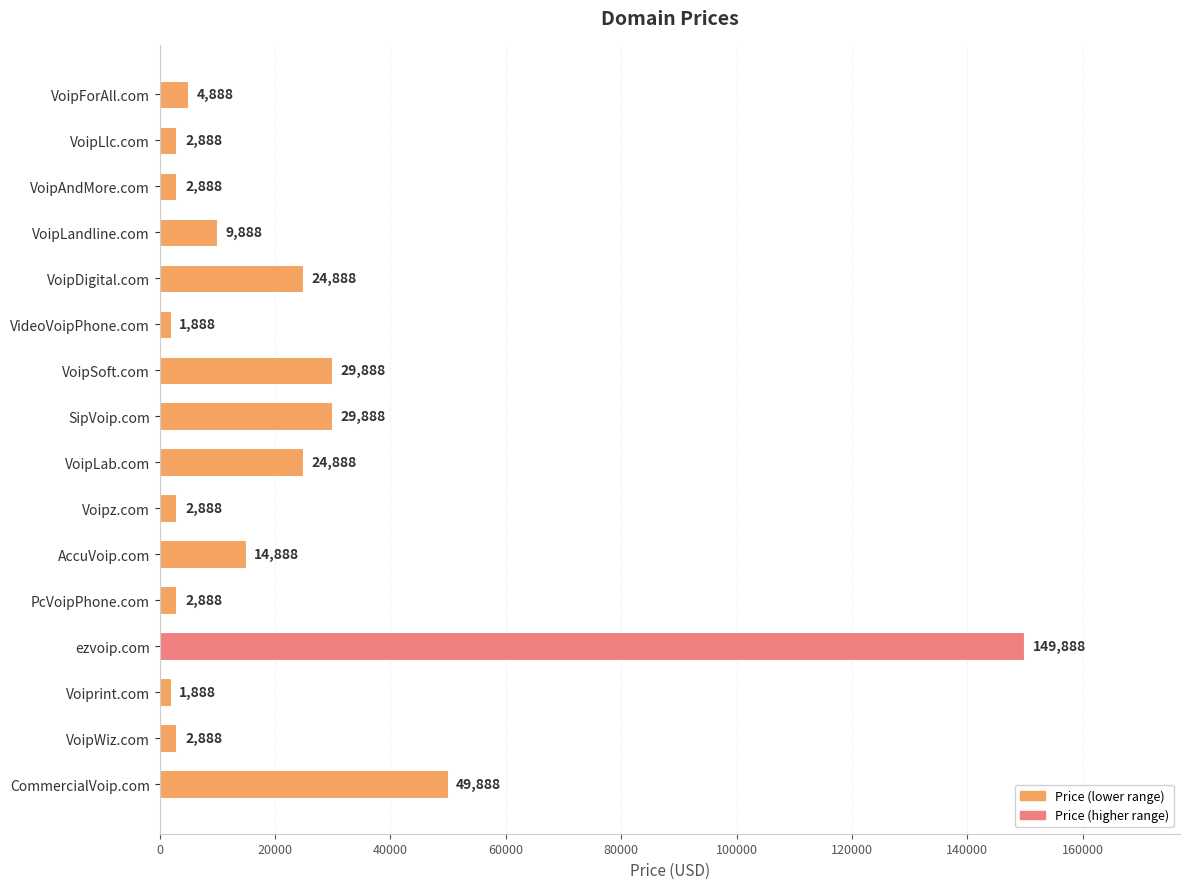

Approximately how many times larger is the value at SipVoip.com compared to Voiprint.com?

15.8